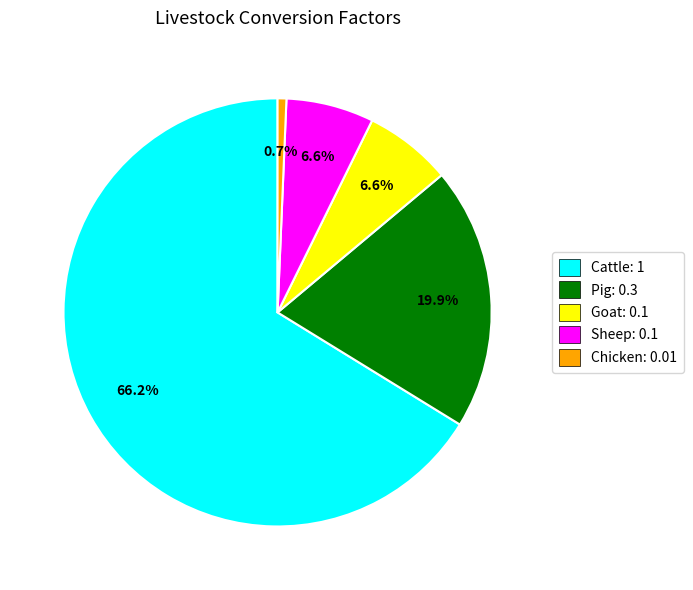

Count the number of slices in the pie.

5